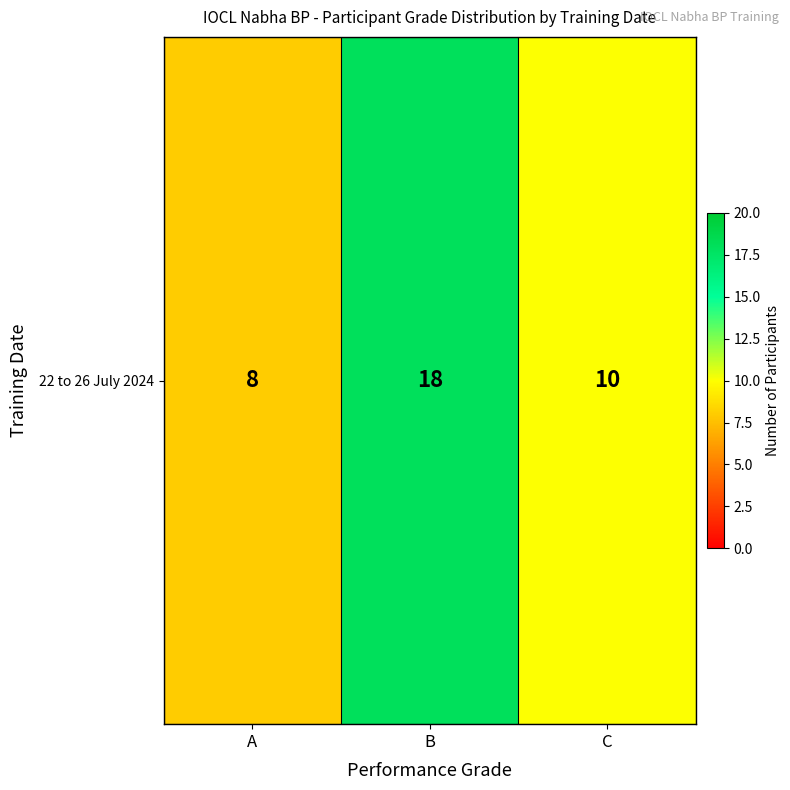

What is the change in value from A to B?

+10